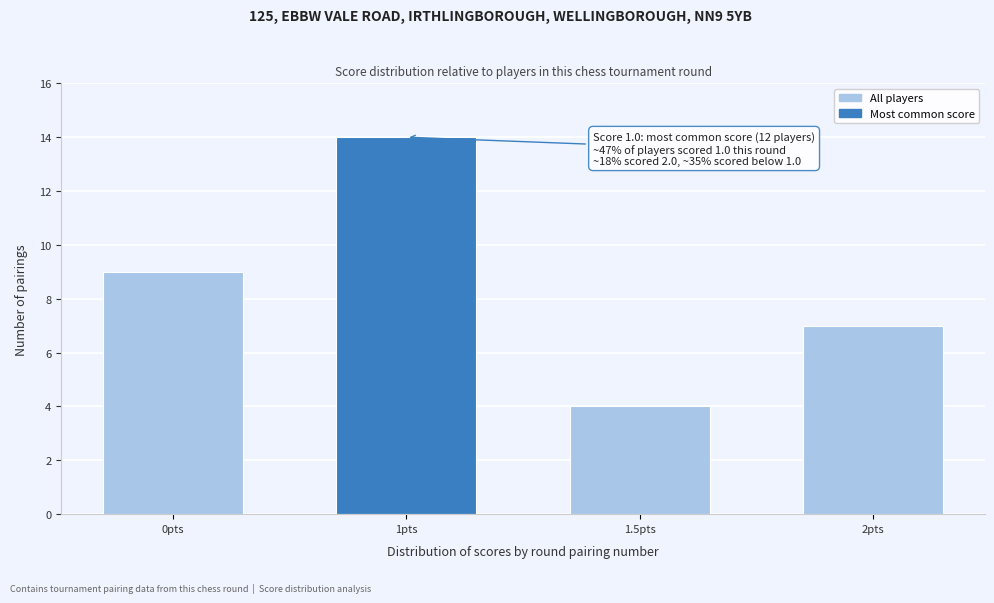

Reading left to right, what are all the values shown in this chart?

9	14	4	7